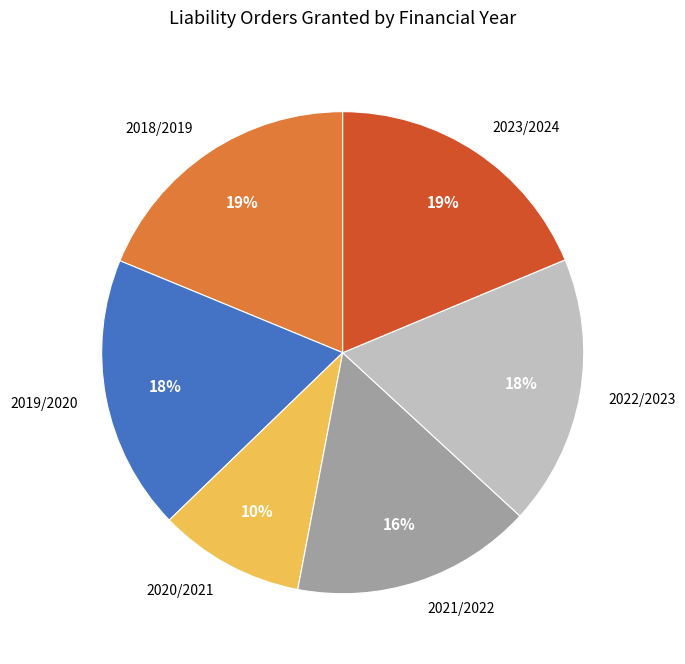

Which has a higher value, 2022/2023 or 2018/2019?

2018/2019